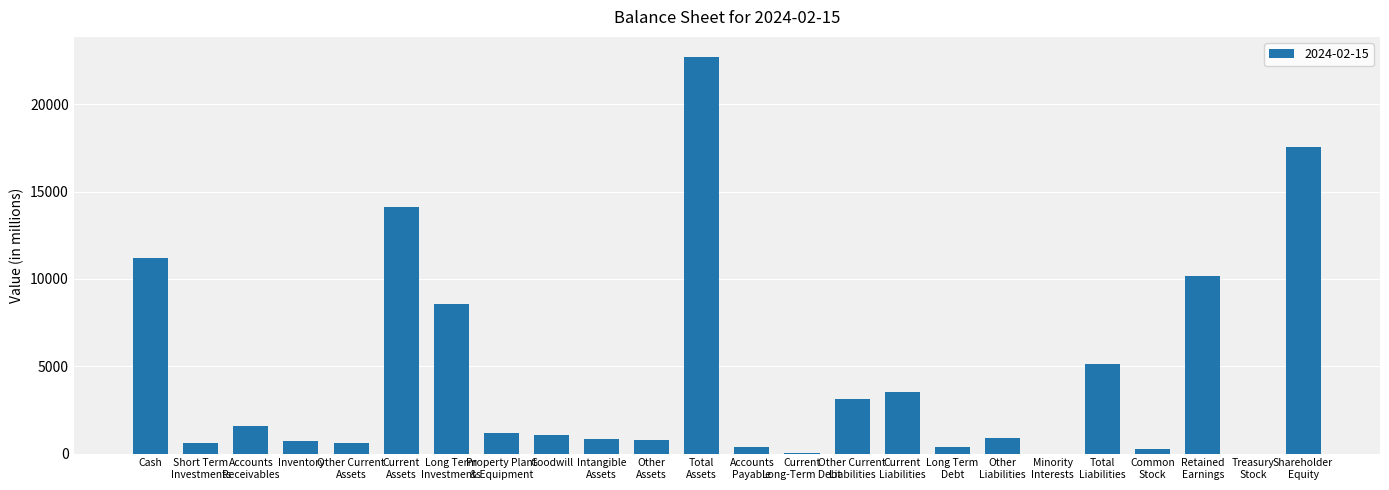

What is the change in value from Cash to Other
Assets?

-10421.6